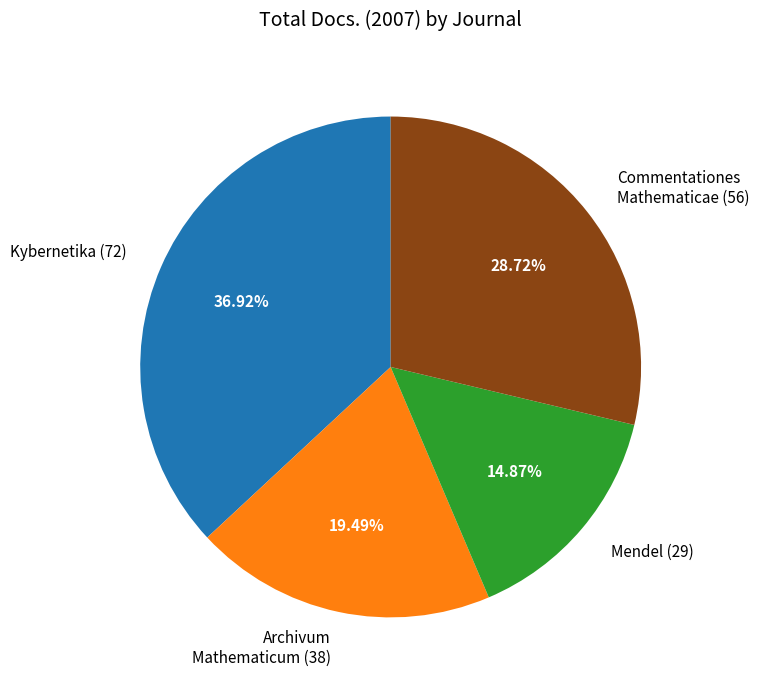

Count the number of slices in the pie.

4